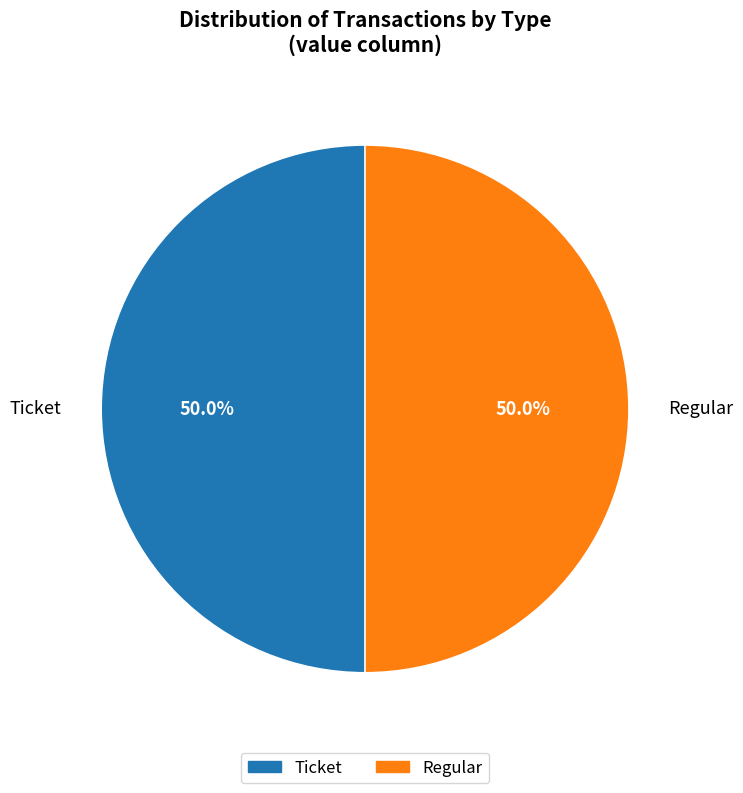

What percentage do Ticket and Regular together represent?

100.0%